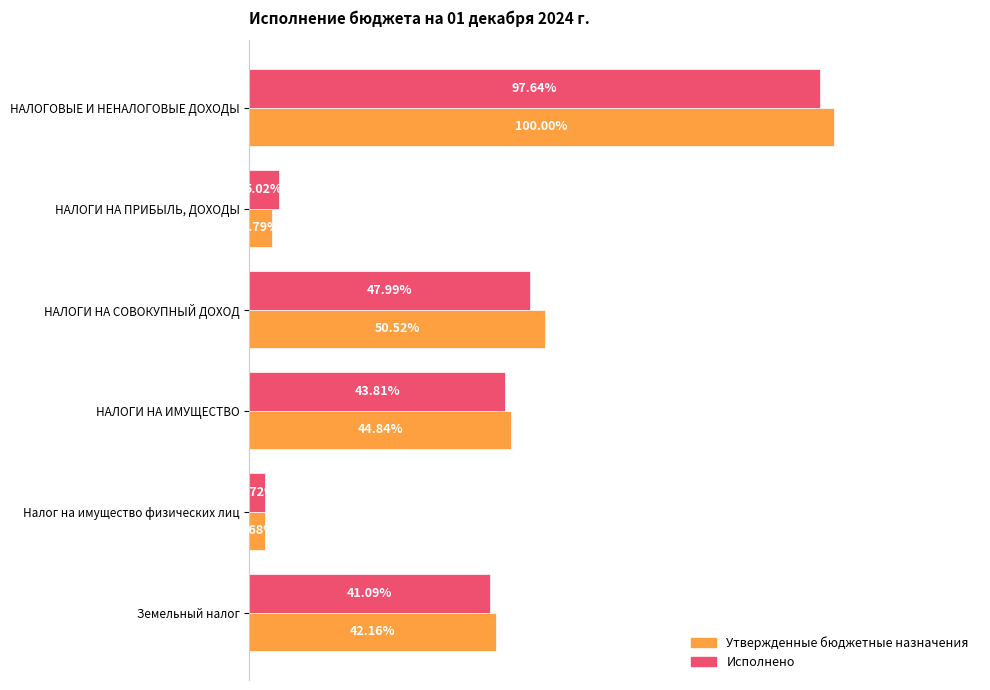

What are all the series names shown in the legend?

Утвержденные бюджетные назначения, Исполнено